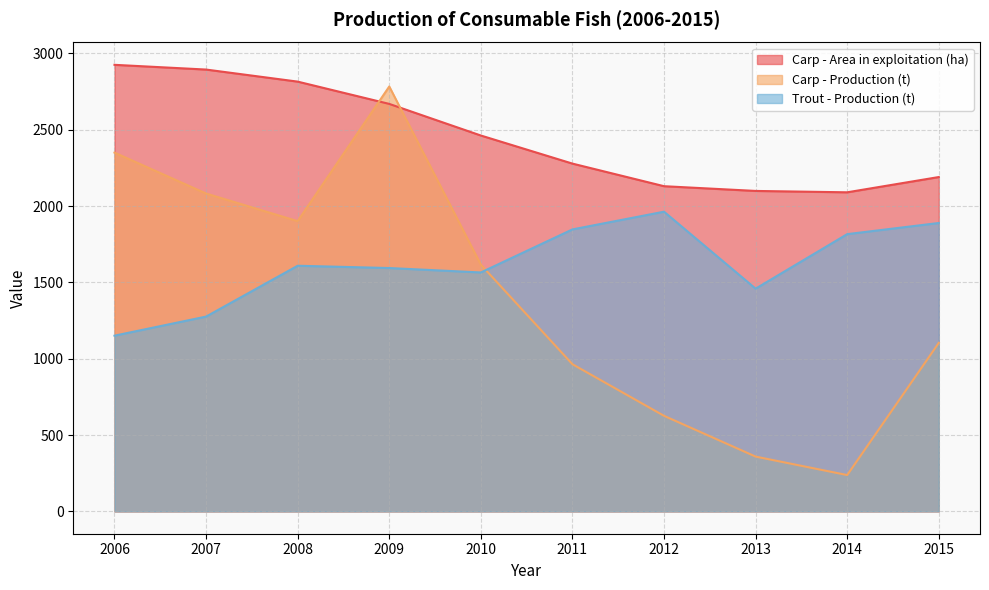

At which category is the sum across all series the highest?

2009